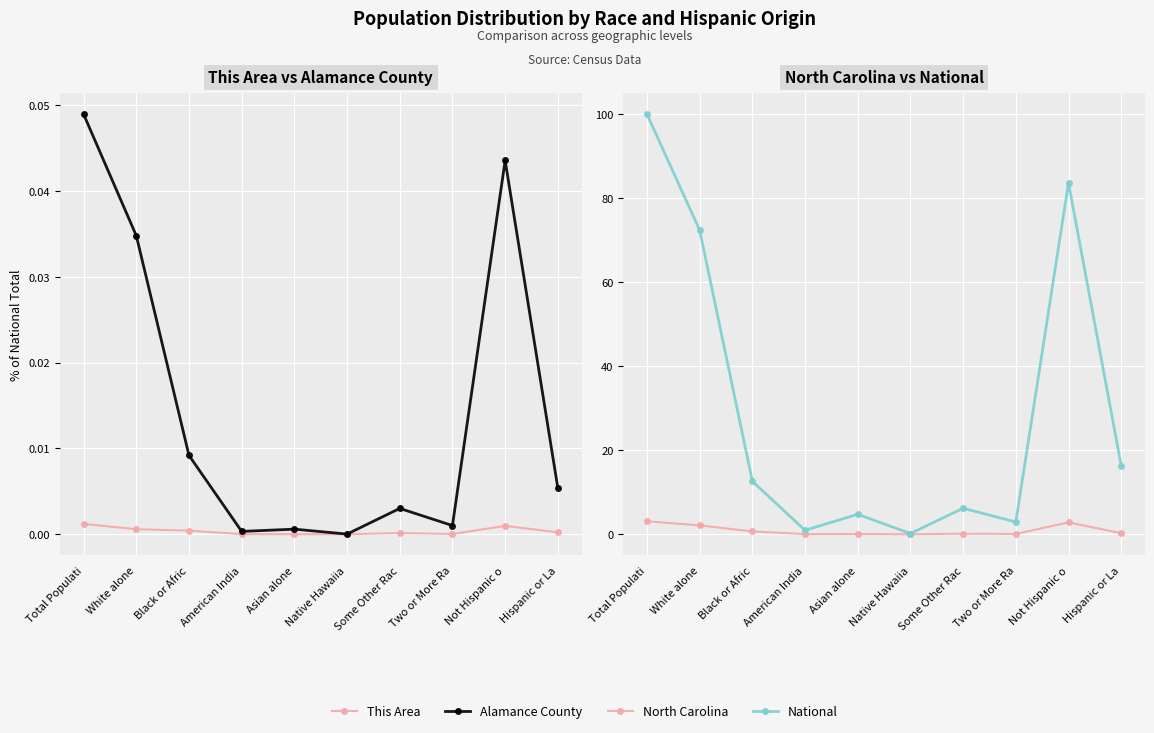

Where is the first local minimum for North Carolina?

American India